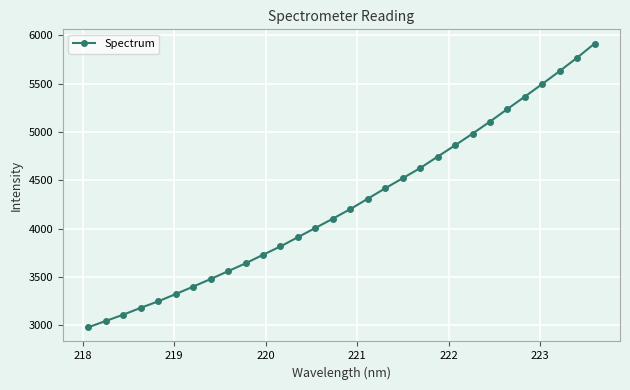

True or false: the data has more than 0 interior local peaks.

False